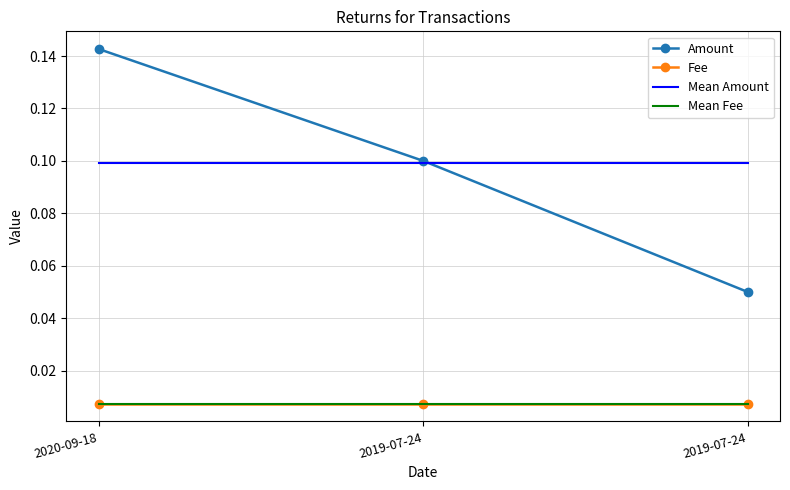

Is the value of Mean Amount at 2019-07-24 greater than the value of Fee at 2019-07-24?

Yes